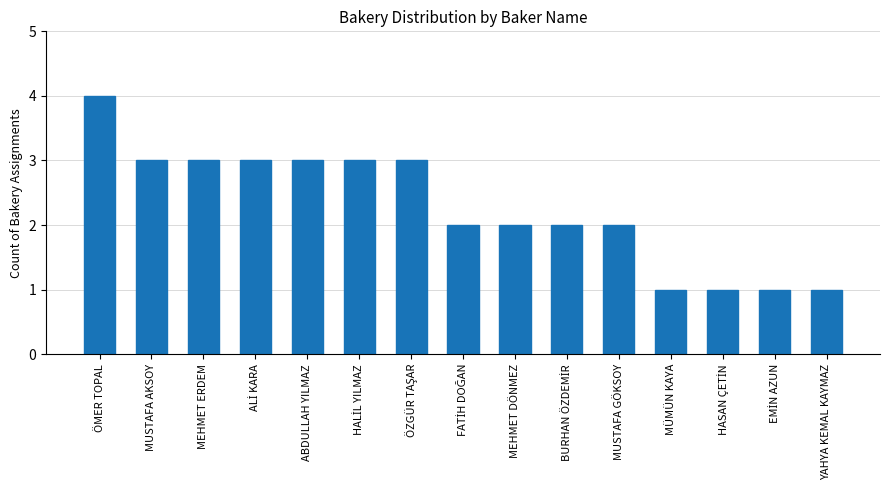

Approximately how many times larger is the value at ÖMER TOPAL compared to MEHMET DÖNMEZ?

2.0